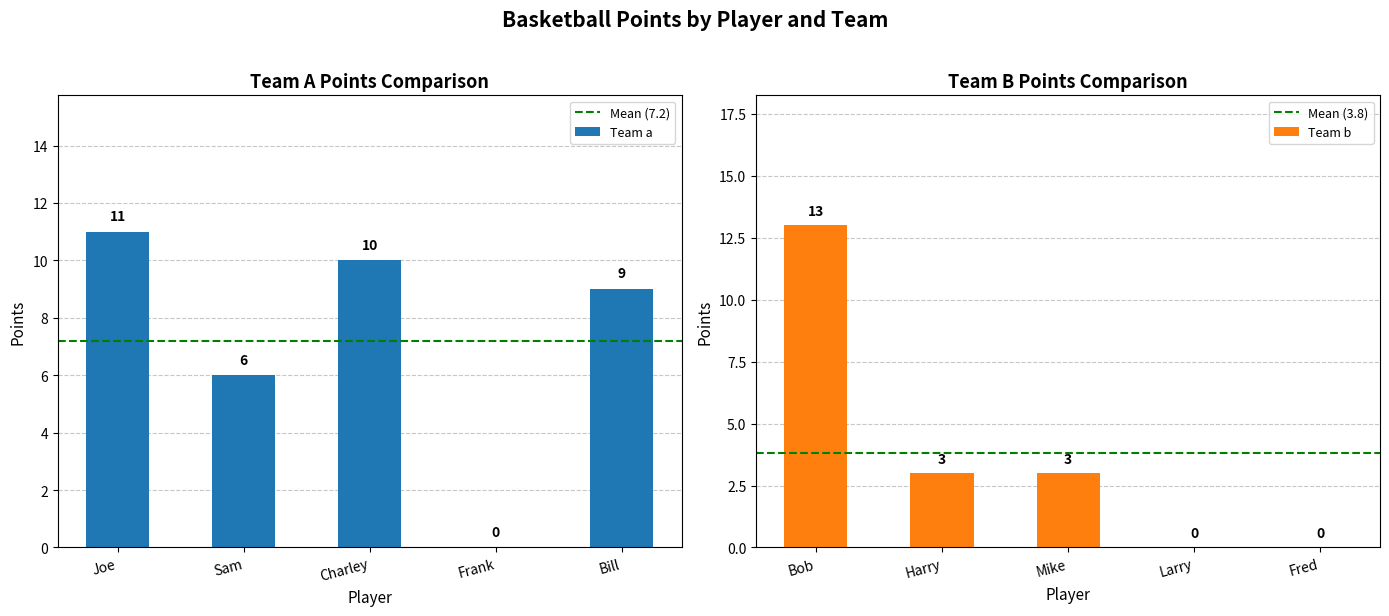

Where is Team a nearest to the value 5?

Sam